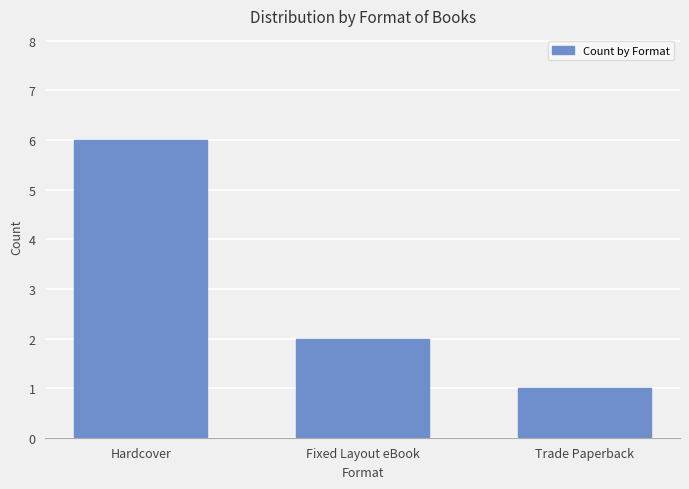

What is the difference between the values at Fixed Layout eBook and Hardcover?

4